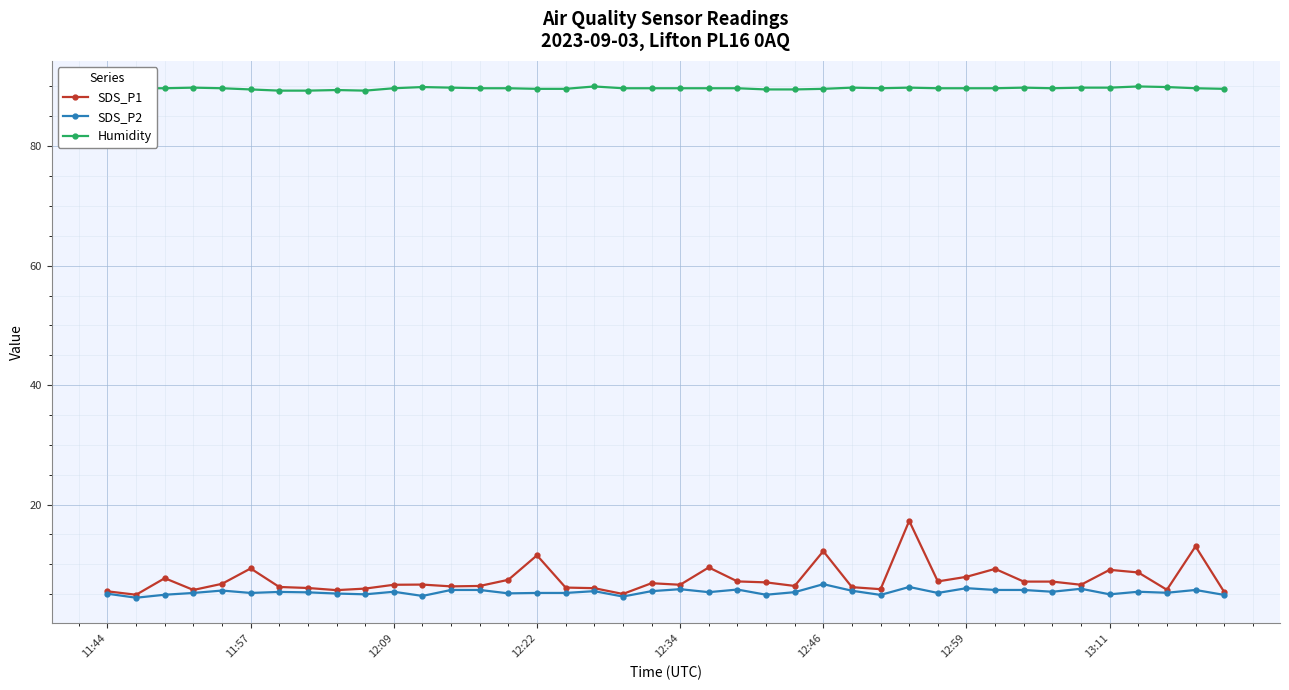

Which series has the largest range (max minus min)?

SDS_P1